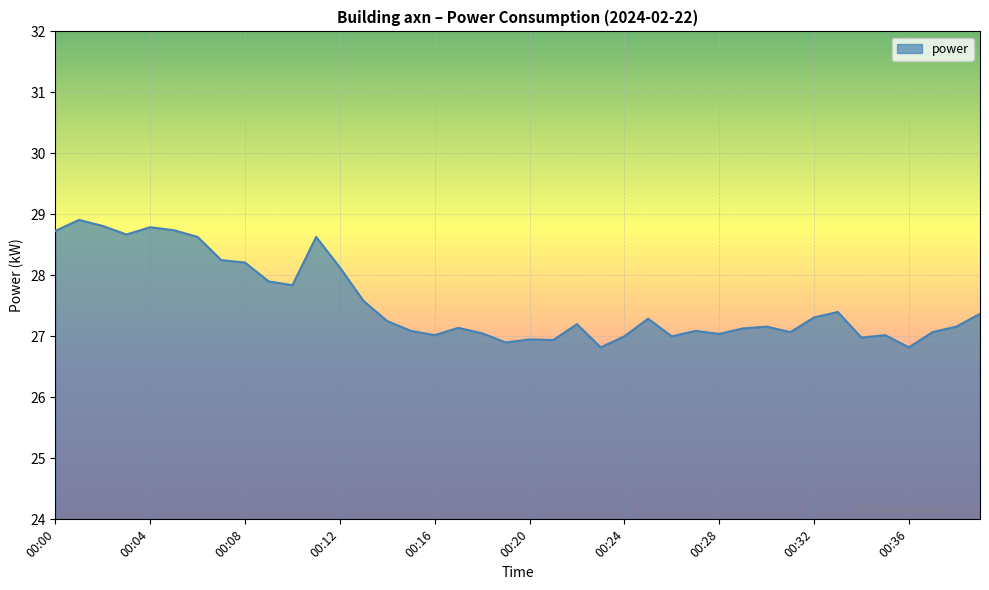

What is the maximum value shown in the chart?

28.9